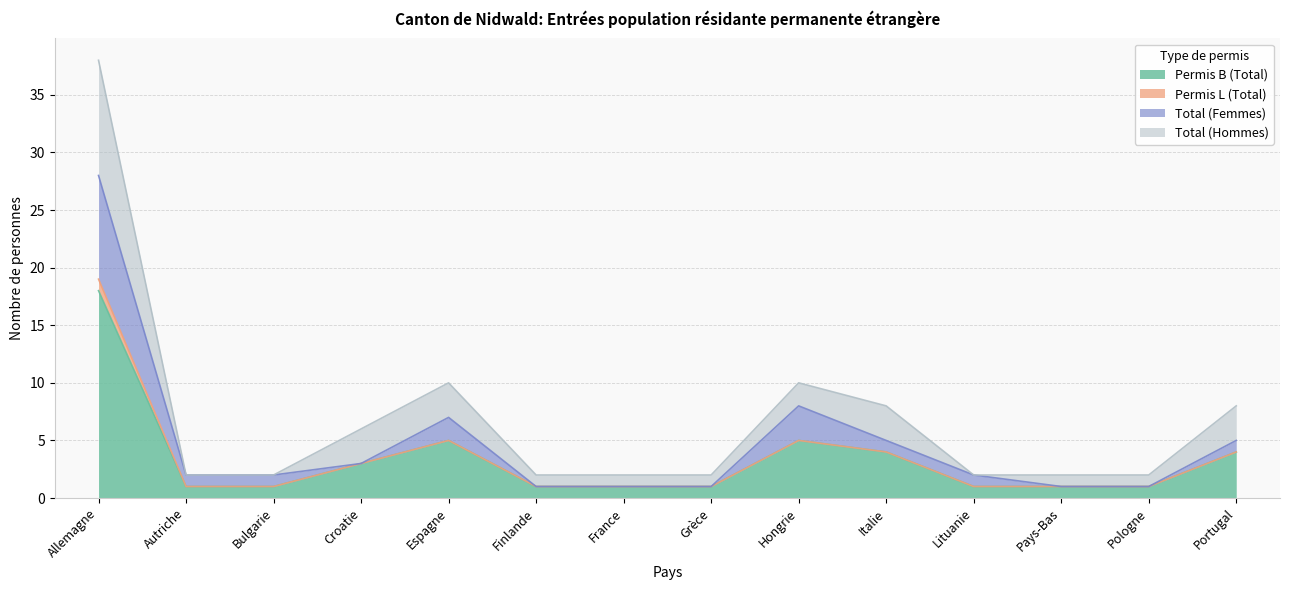

At which label does Permis B (Total) reach its peak?

Allemagne